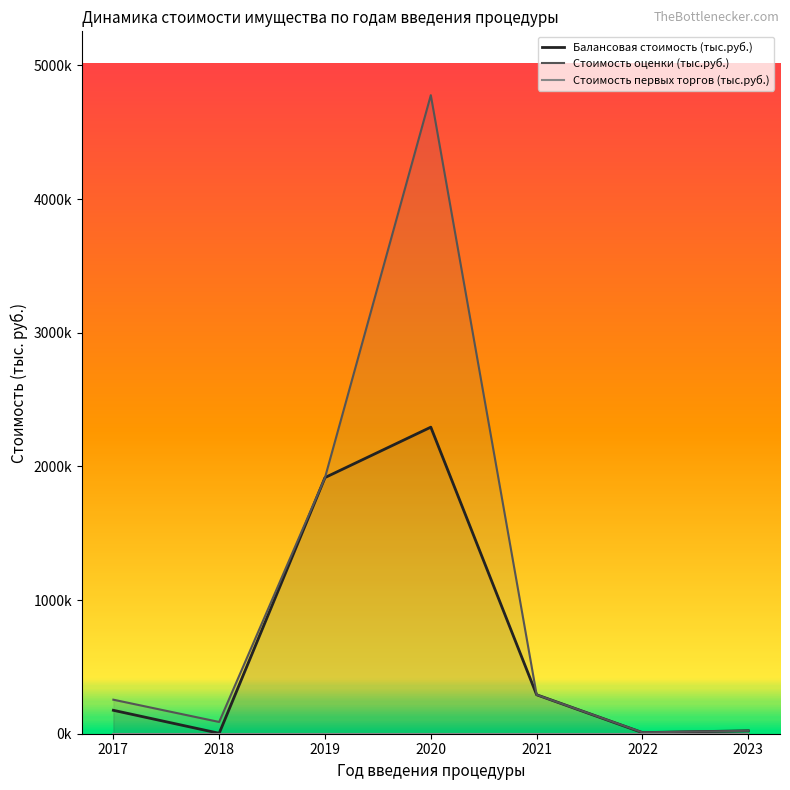

Does the chart have visible grid lines?

No